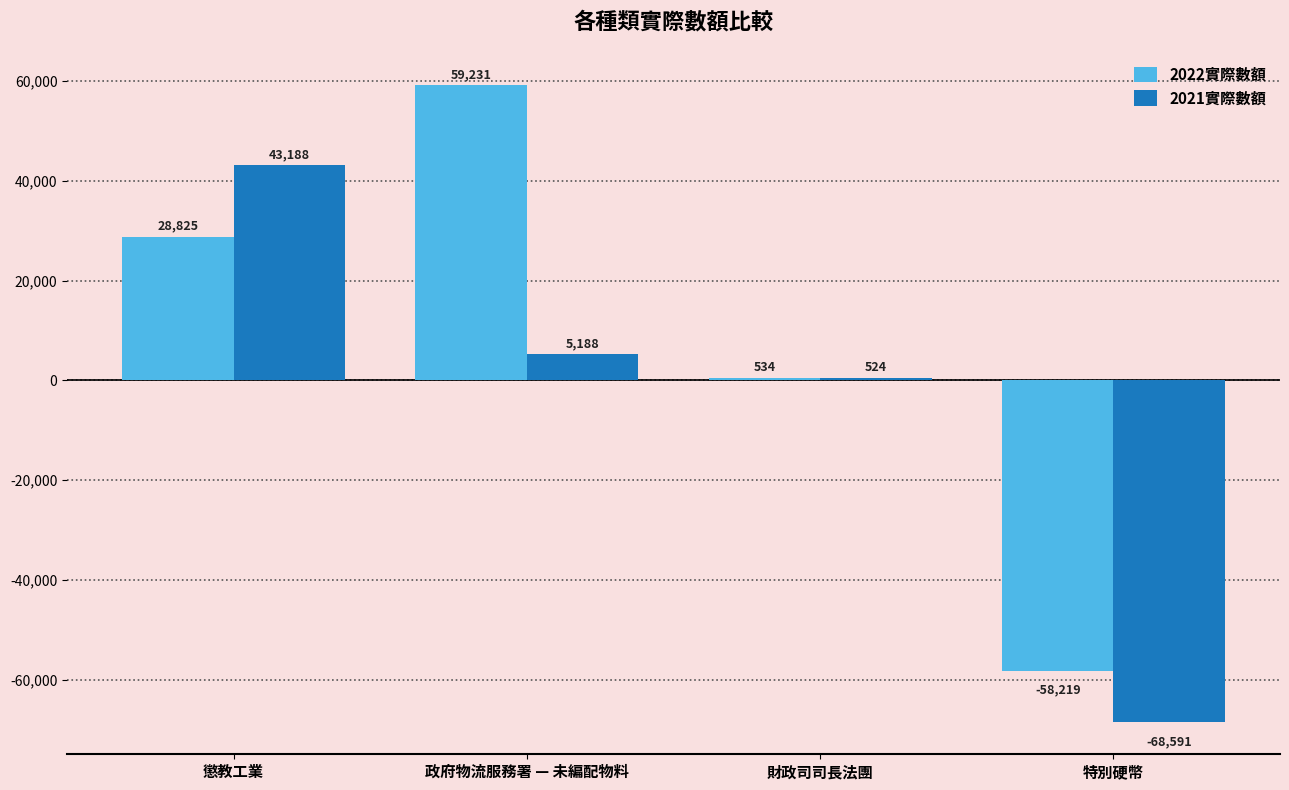

Reading right to left, extract all data points from this chart.

2022實際數額: -58219	534	59231	28825
2021實際數額: -68591	524	5188	43188